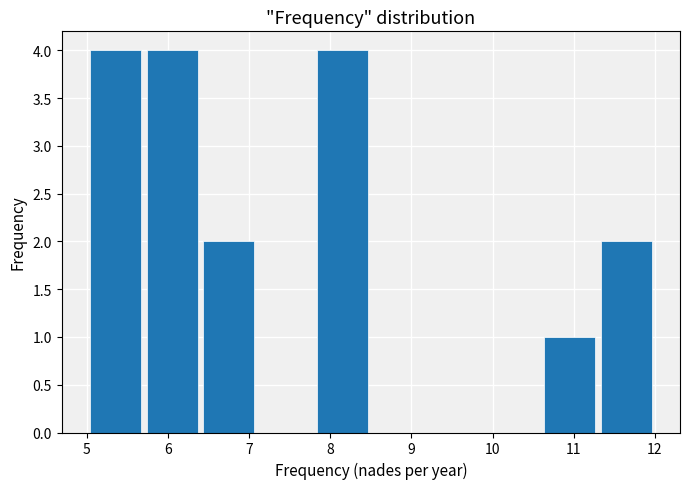

What is the height of the bar covering 5.0 to 5.7 on the x-axis? The values are not printed on the chart, so give them approximately, as read against the axis.

4